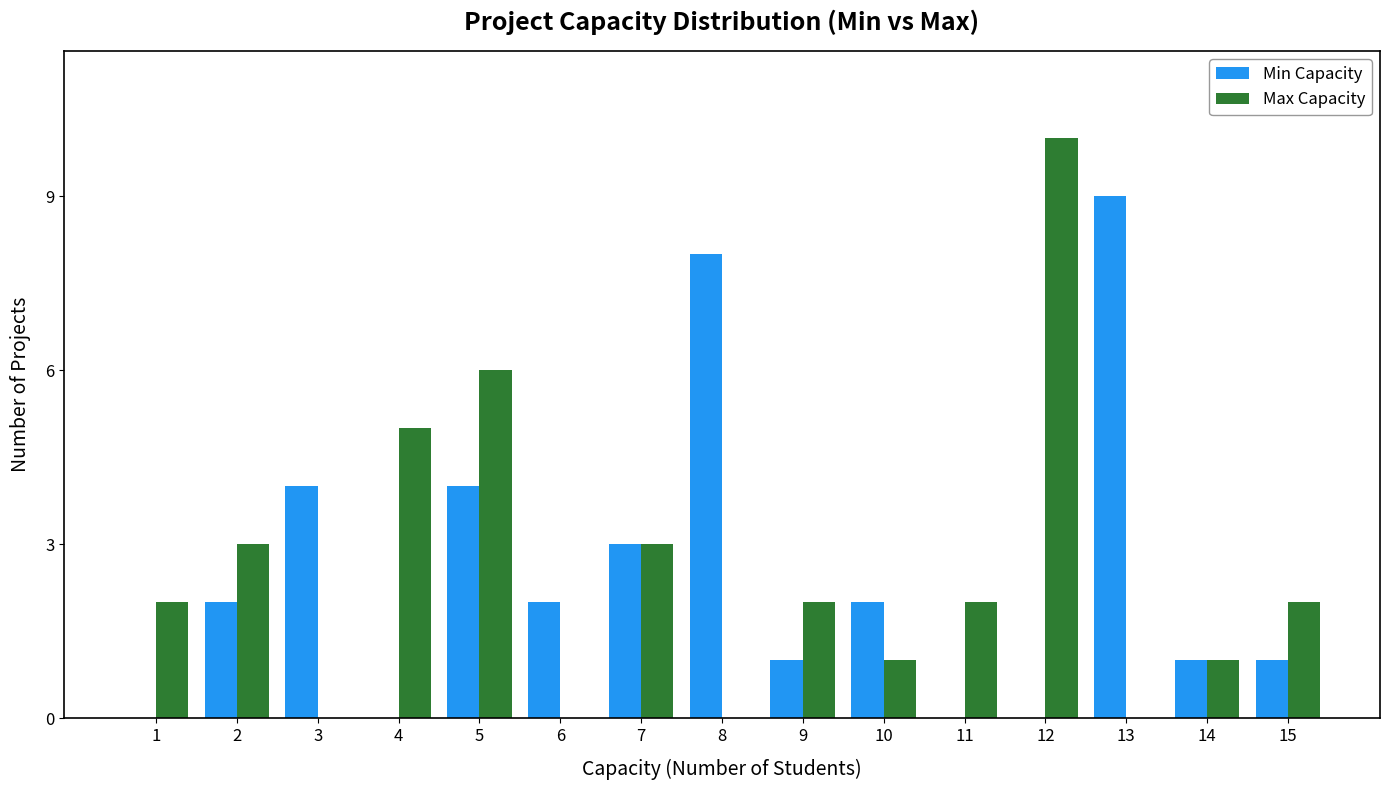

What is the highest value of the Min Capacity series?

9